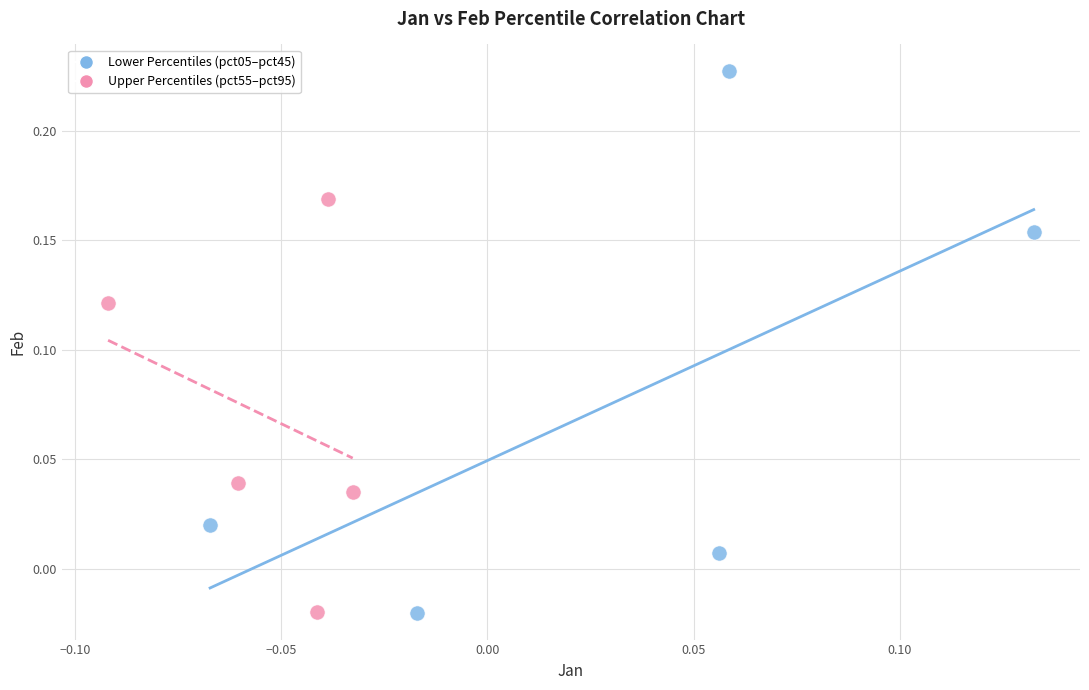

Which series contains the highest Y value?

Lower Percentiles (pct05–pct45)